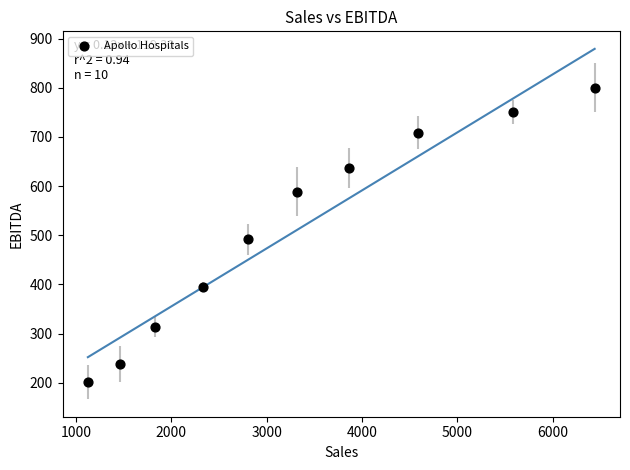

What is the average Y value?

512.7